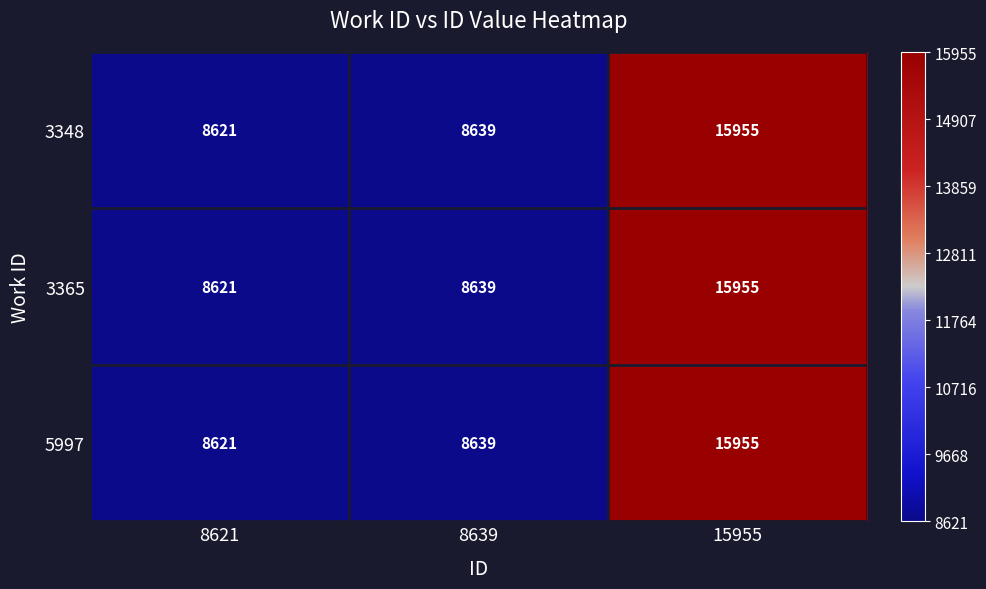

What is the difference between the maximum and second lowest values in the 5997 series?

7316